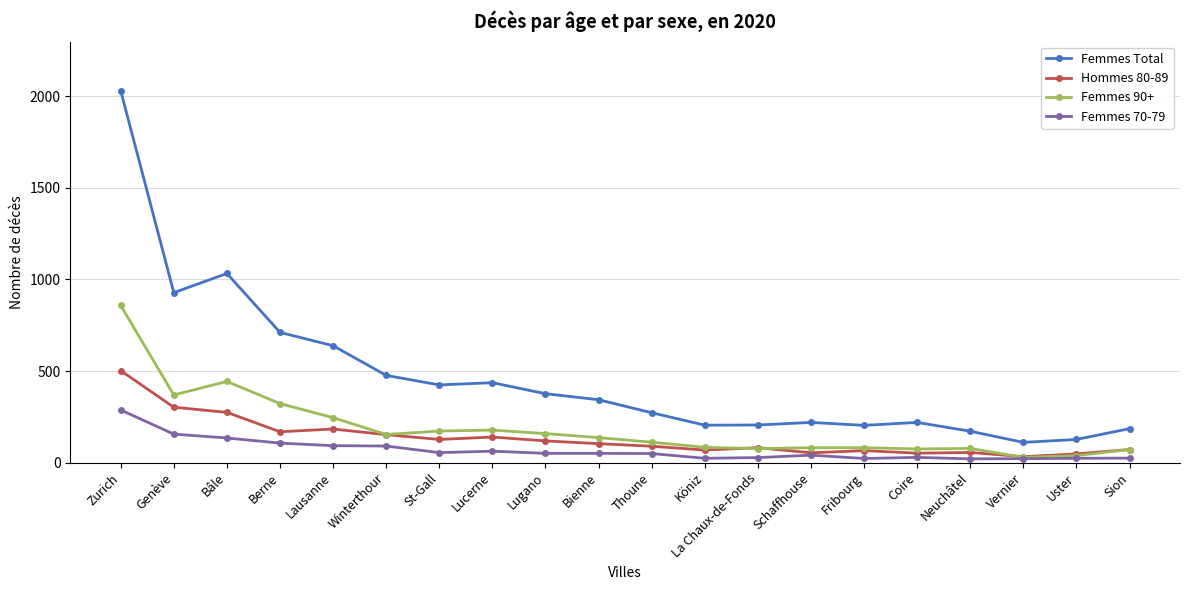

Between Lucerne and Uster, which series saw the biggest shift?

Femmes Total